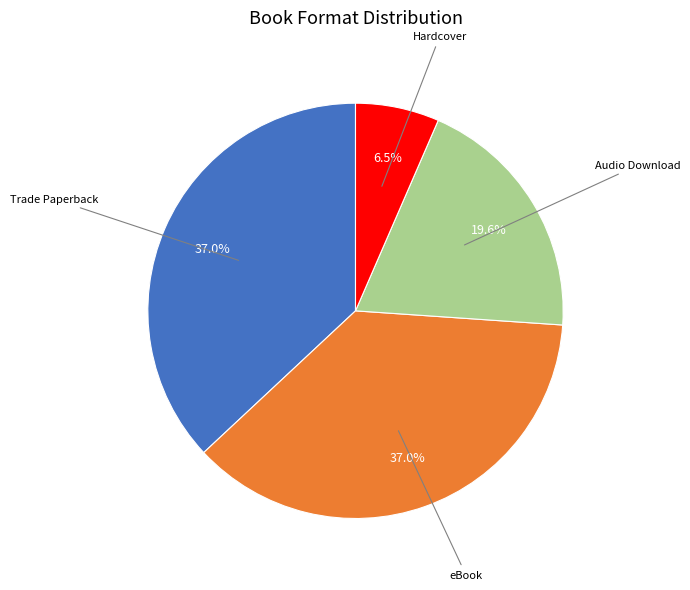

To the nearest percent, what is the difference between the eBook and Hardcover slice percentages?

30%